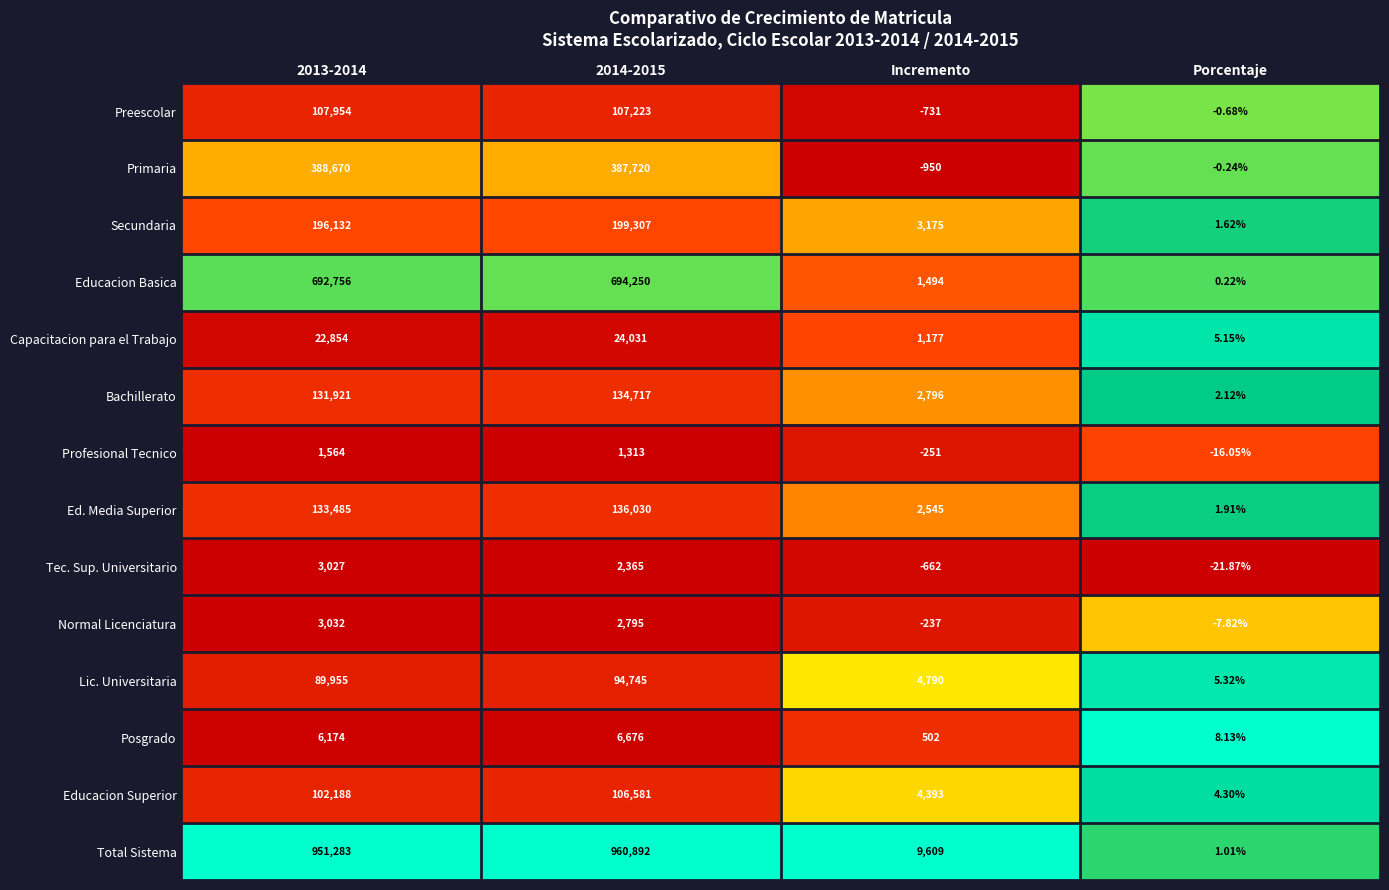

Which category has the lowest value in the Lic. Universitaria series?

Porcentaje